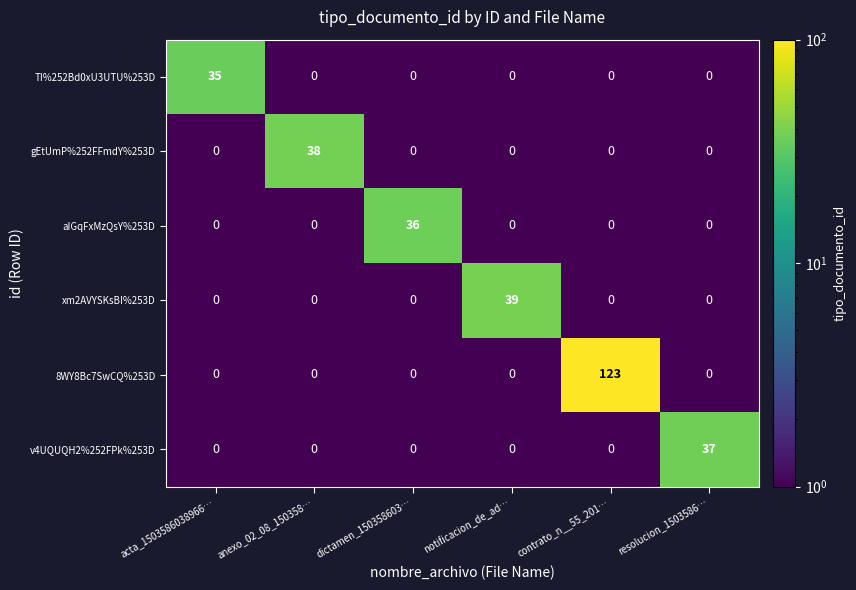

List the series in order of their peak value, lowest first.

TI%252Bd0xU3UTU%253D, aIGqFxMzQsY%253D, v4UQUQH2%252FPk%253D, gEtUmP%252FFmdY%253D, xm2AVYSKsBI%253D, 8WY8Bc7SwCQ%253D